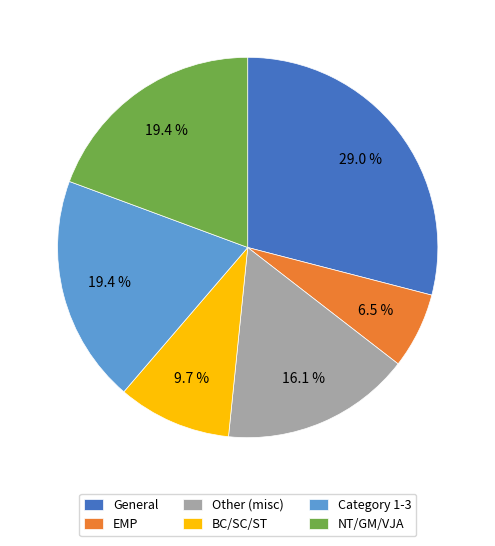

Which slice is the smallest?

EMP